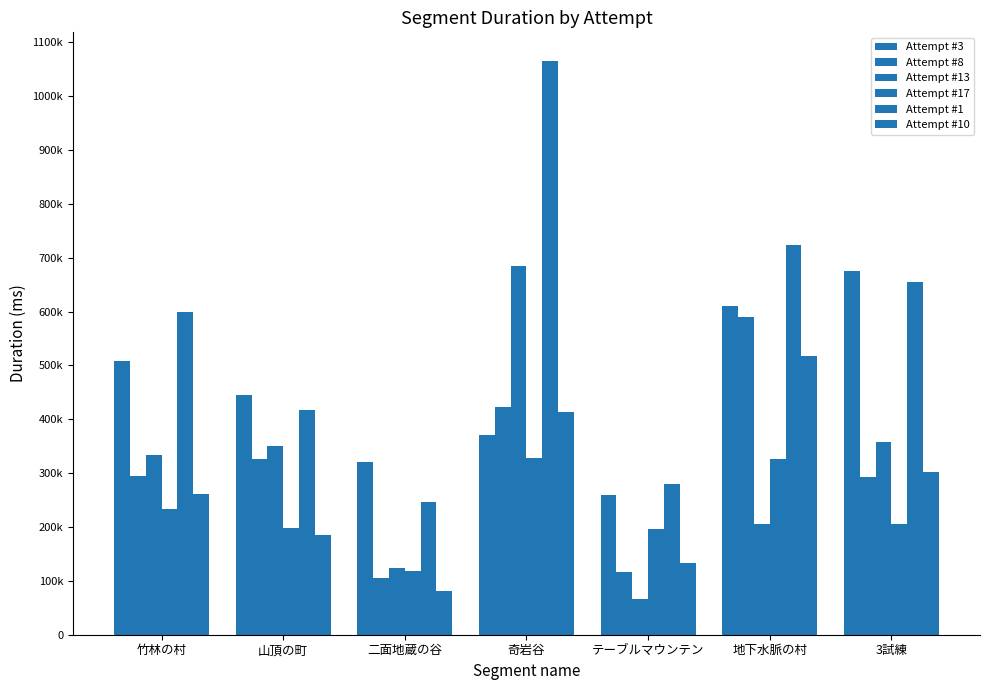

Are the bars grouped side by side (vs. stacked)?

Yes